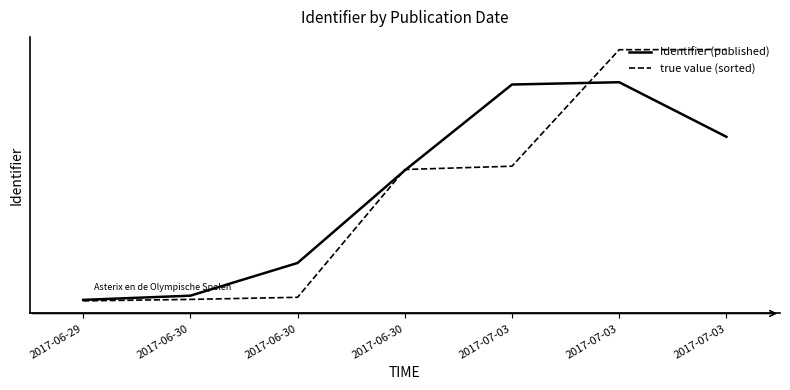

What are all the series names shown in the legend?

Identifier (published), true value (sorted)